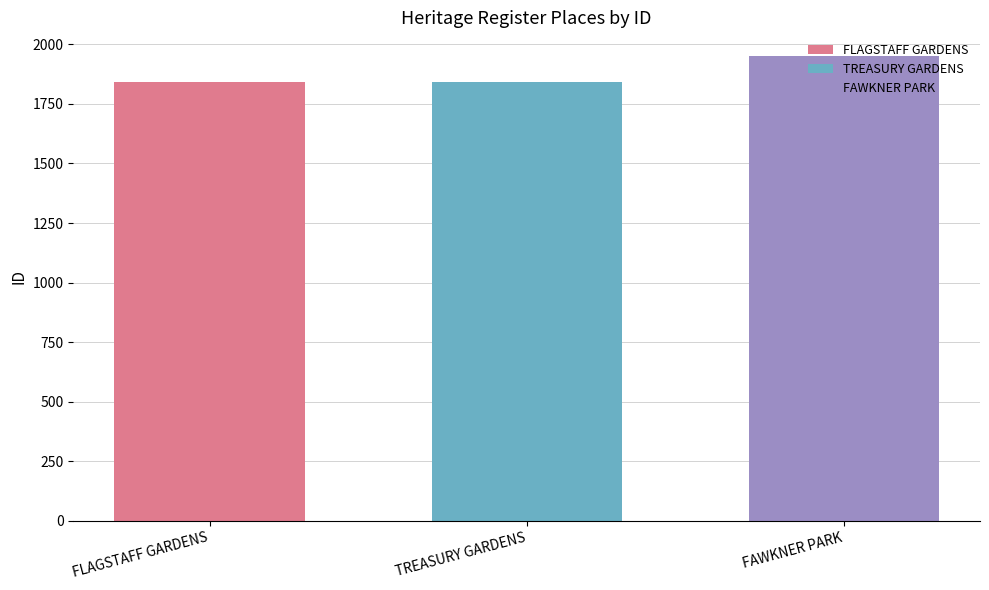

True or false: TREASURY GARDENS has a value of 1842 at TREASURY GARDENS.

True